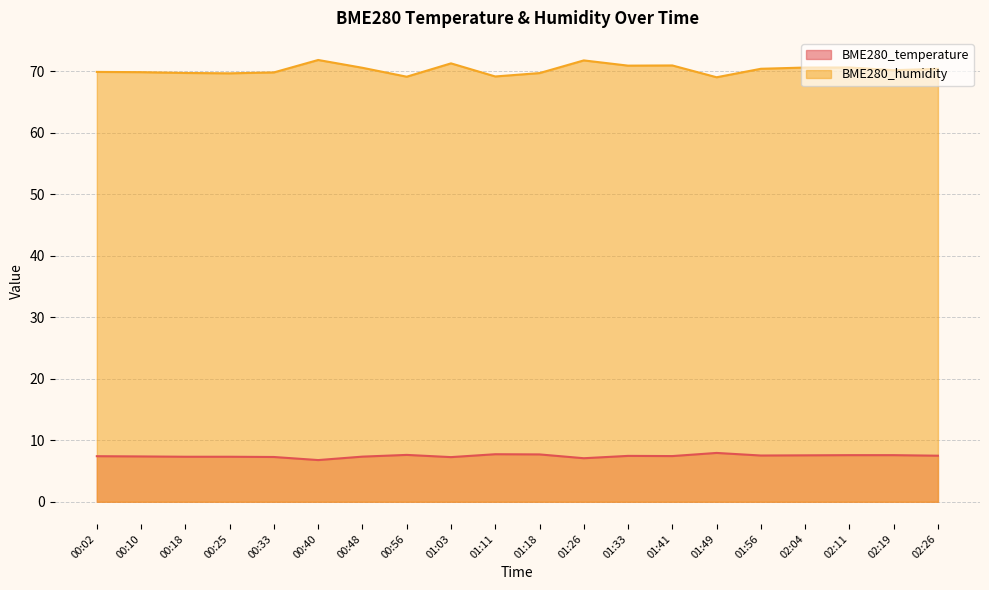

How many interior local valleys does the BME280_humidity series have?

6